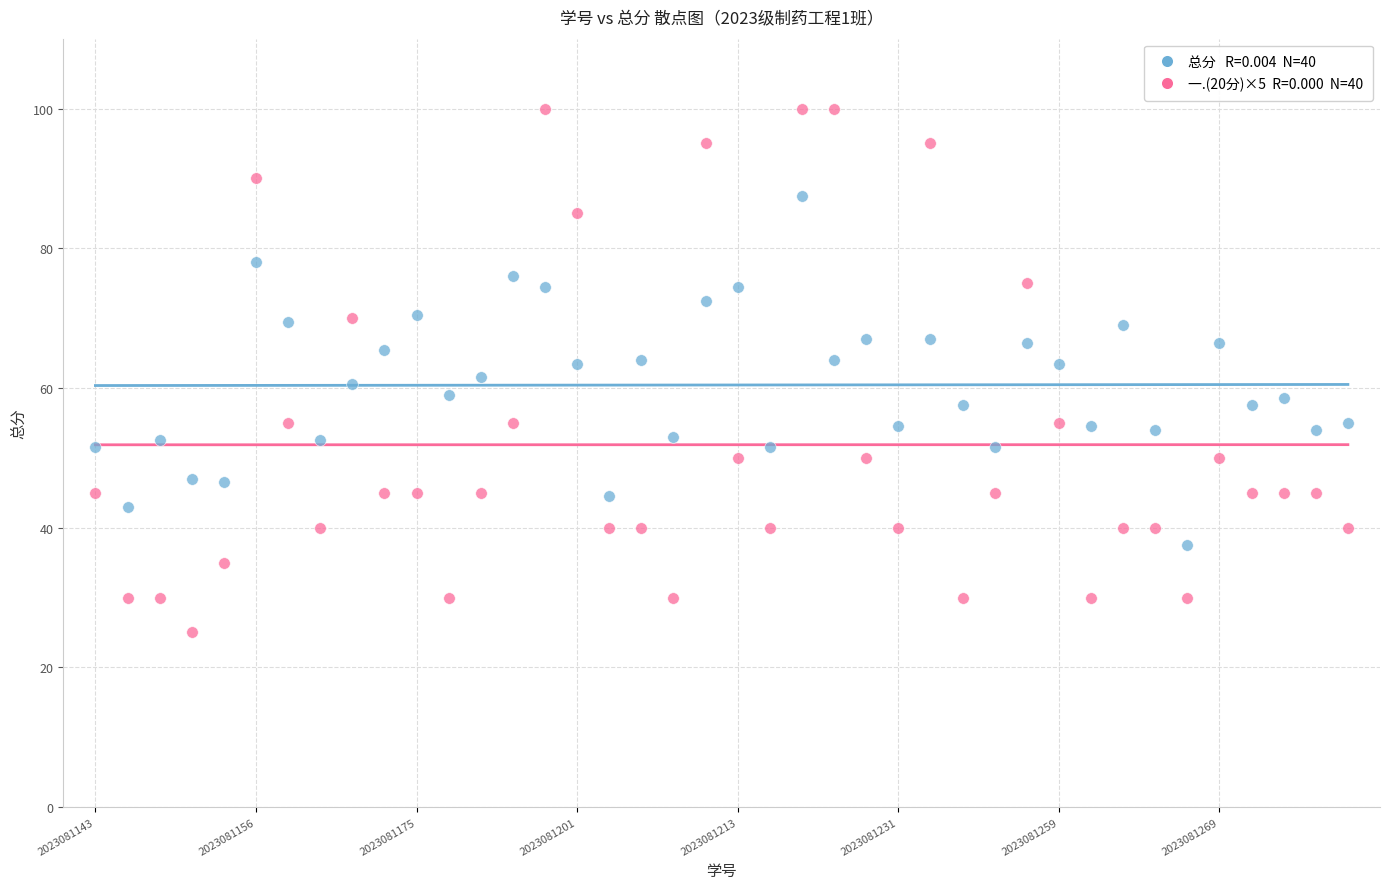

Across all data points, what is the range of Y values (max minus min)?

75.0